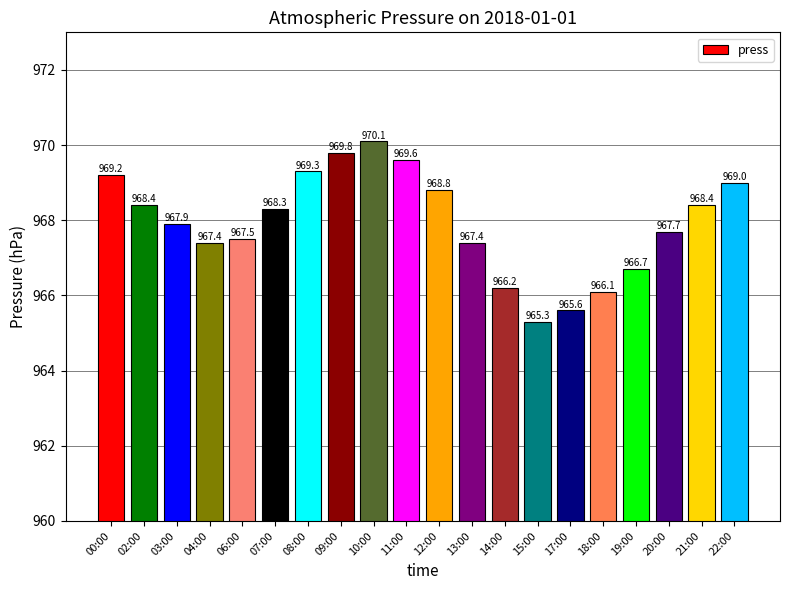

What is the greatest value displayed?

970.1